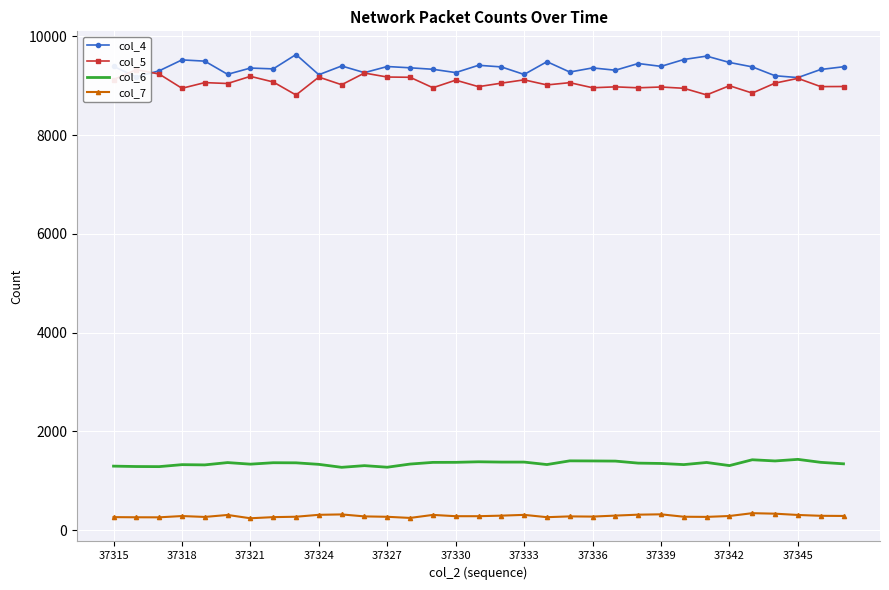

True or false: col_7 and col_5 cross at least once.

False